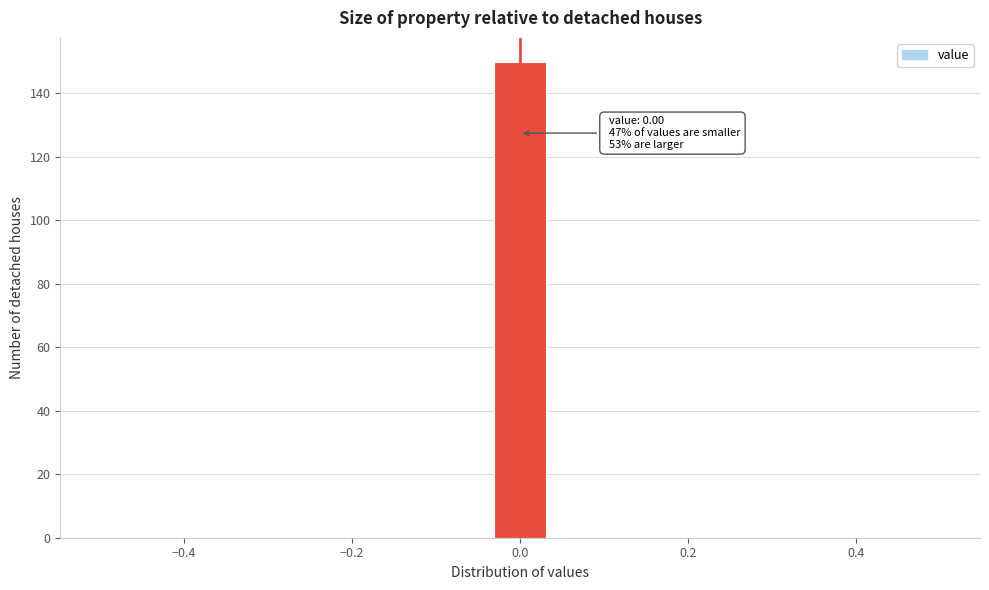

Around what value on the x-axis is the tallest bar? Give the approximate position of its centre, as read against the axis.

0.00